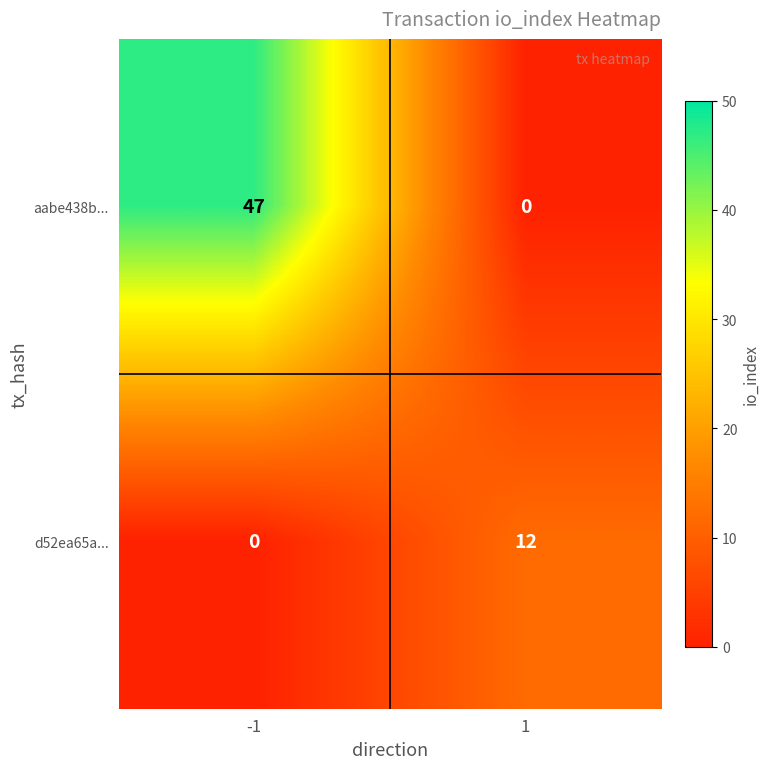

Is it true that aabe438b... equals 16 at 1?

False